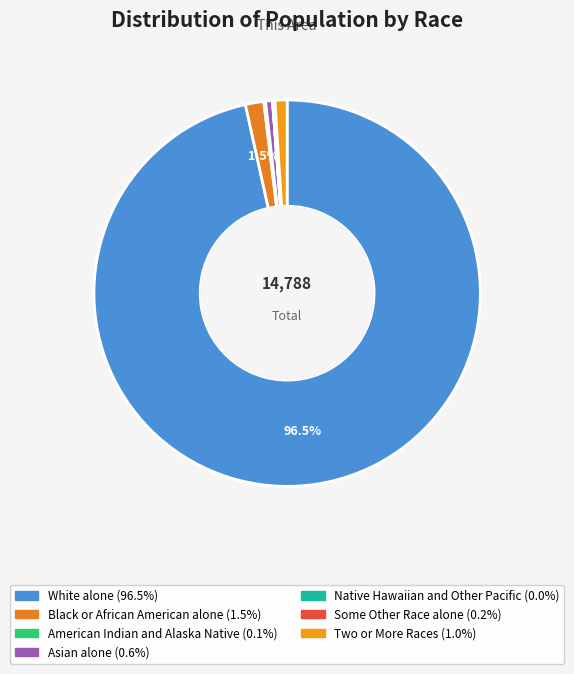

To the nearest percent, what is the difference between the largest and smallest slice percentages?

97%